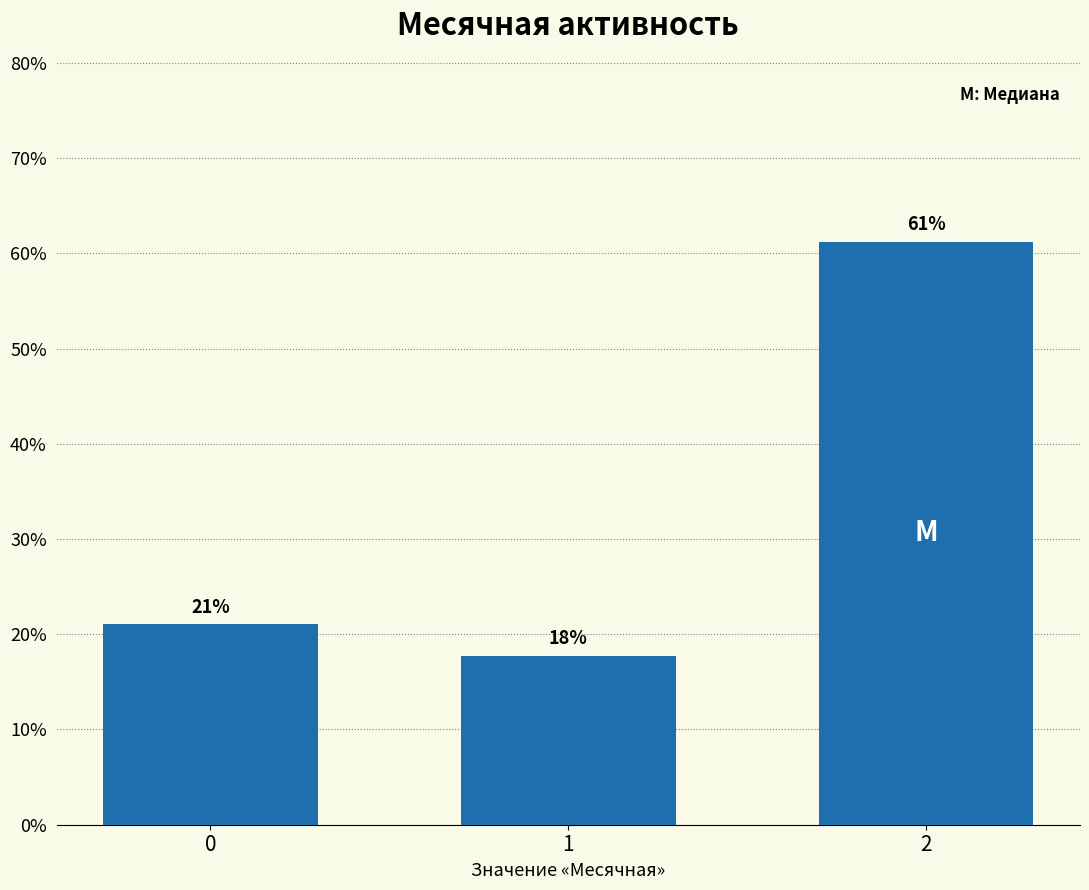

Approximately how many times larger is the value at 2 compared to 1?

3.4